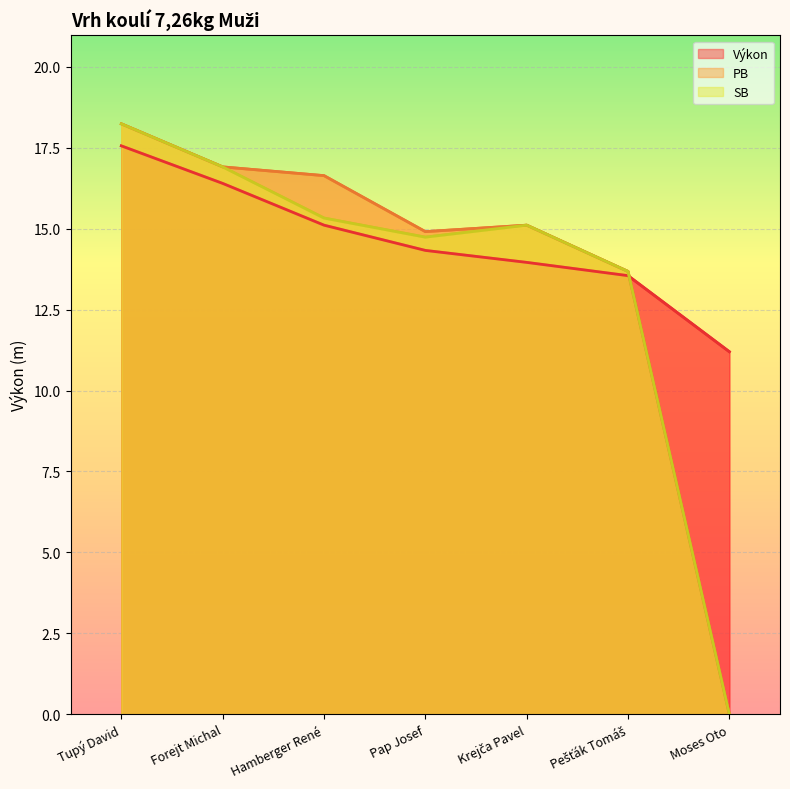

Which series changed the most between Forejt Michal and Pap Josef?

SB